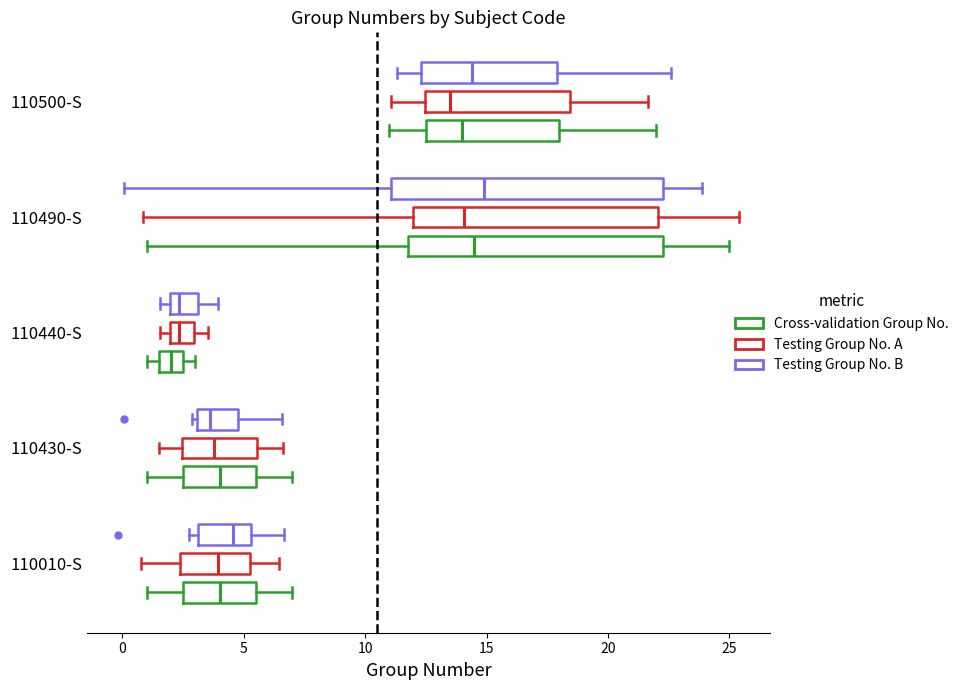

Which box is the widest, from its left edge to its right edge?

110490-S (Testing Group No. B)